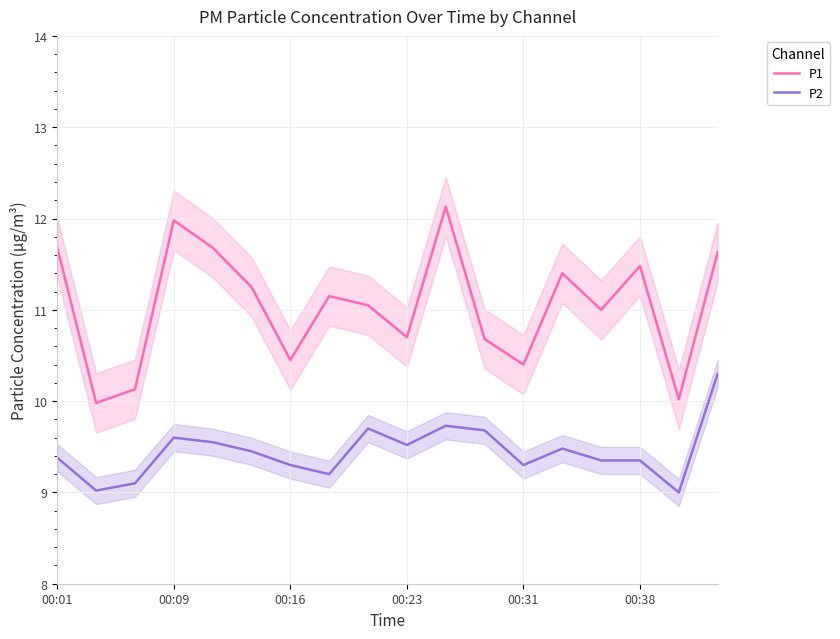

At which category does the chart reach its peak across all series?

10